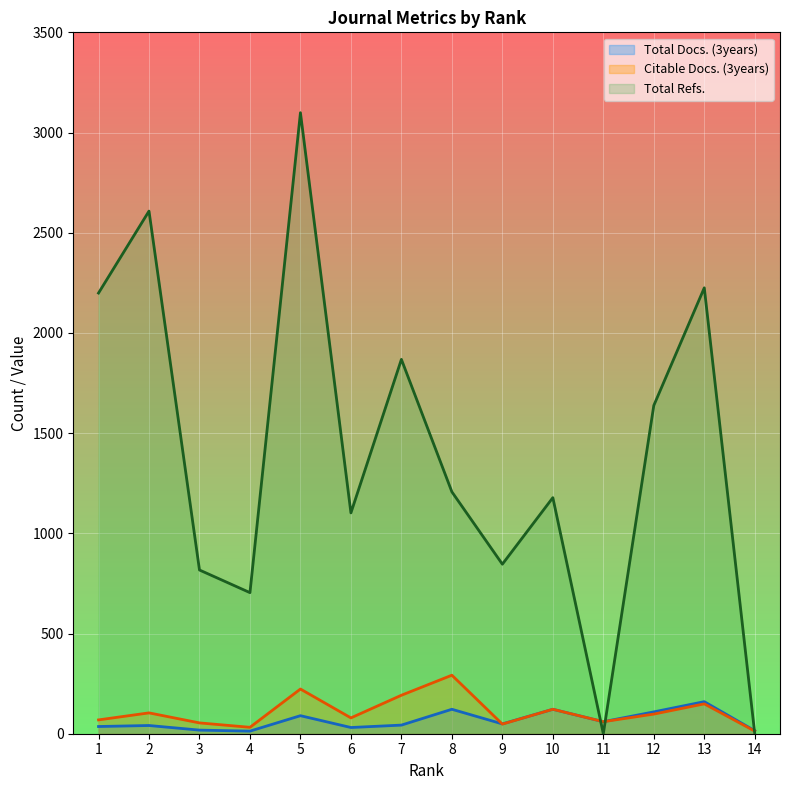

How many series are shown in this chart?

3